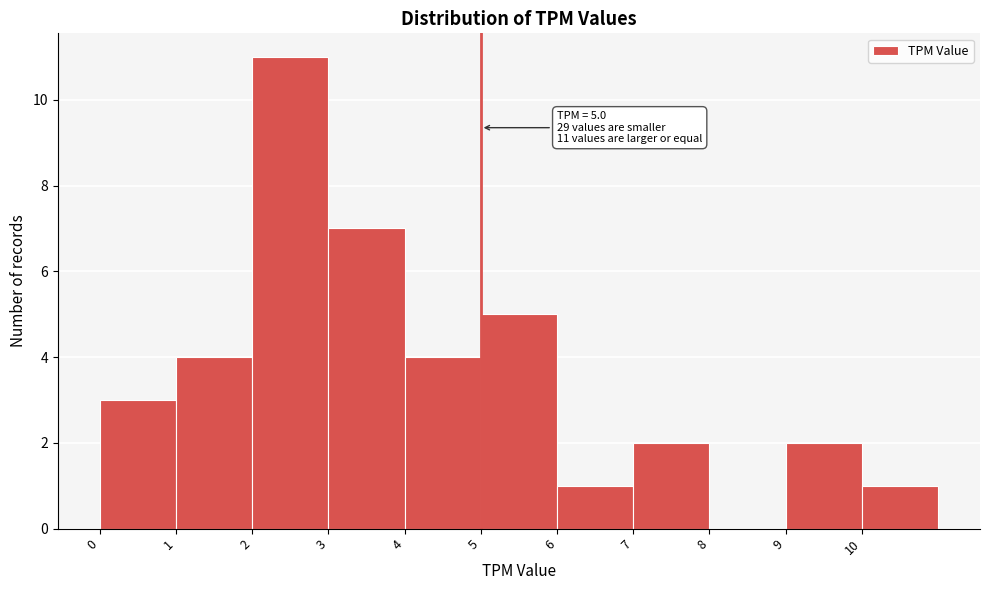

Over which range of the x-axis is the bar tallest?

2 to 3